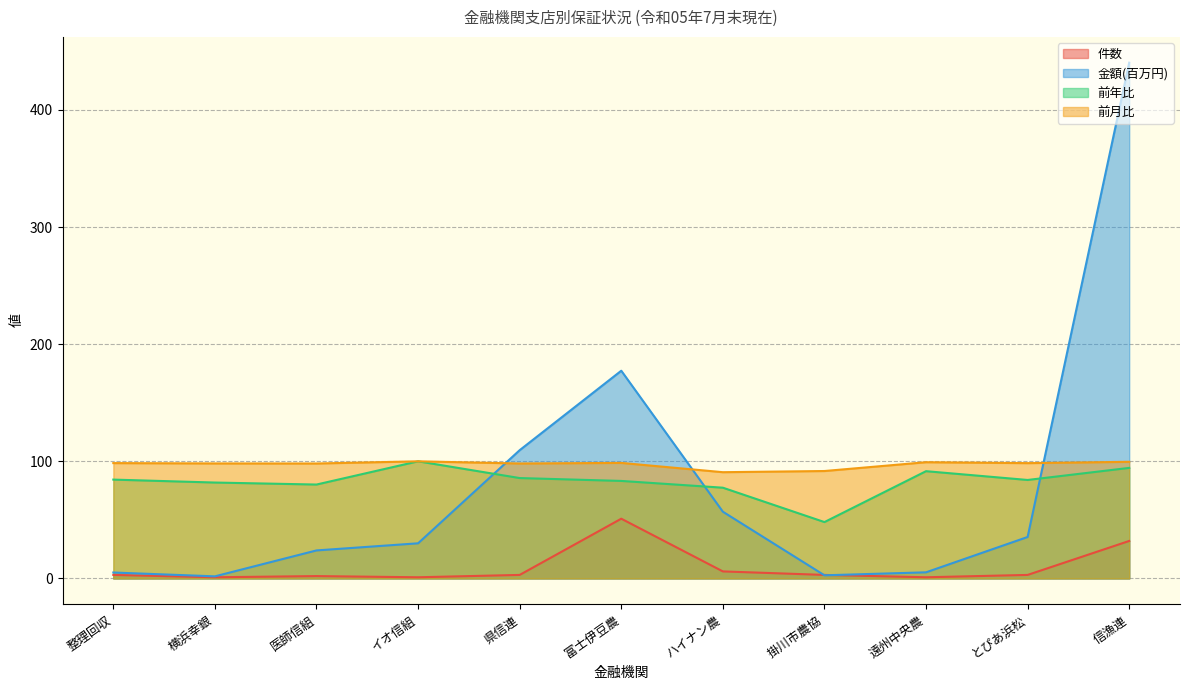

At how many categories does at least one series exceed 338?

1